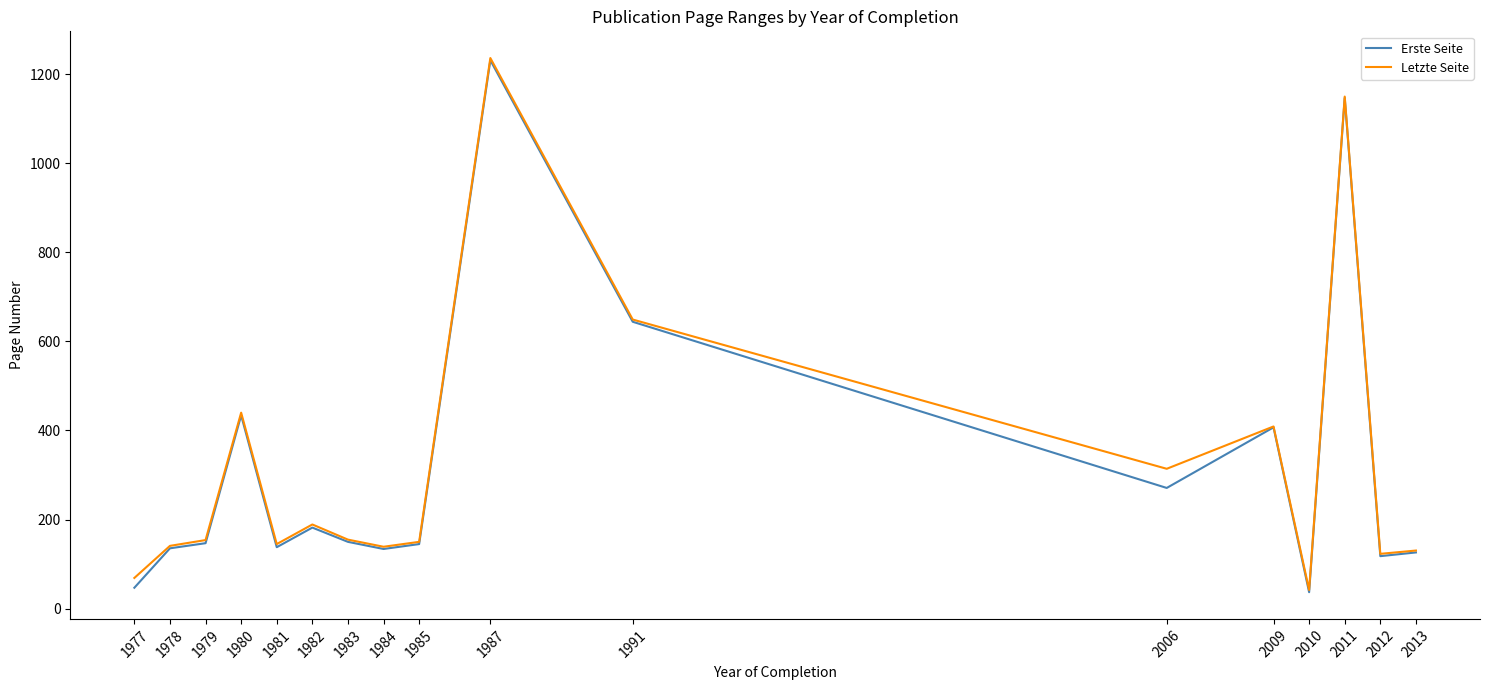

What is the highest value of the Letzte Seite series?

1236.0